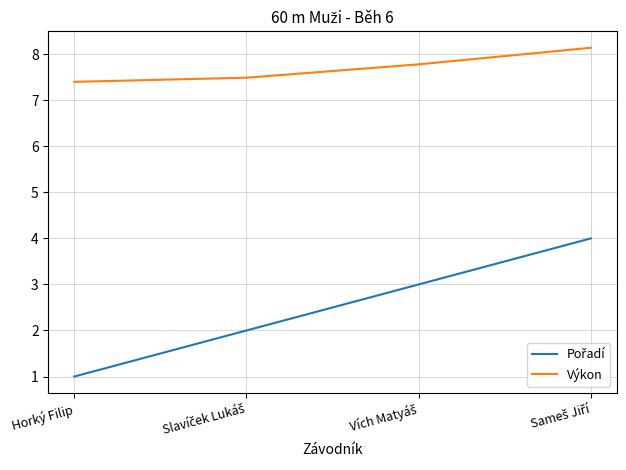

What position from the right is Horký Filip?

4